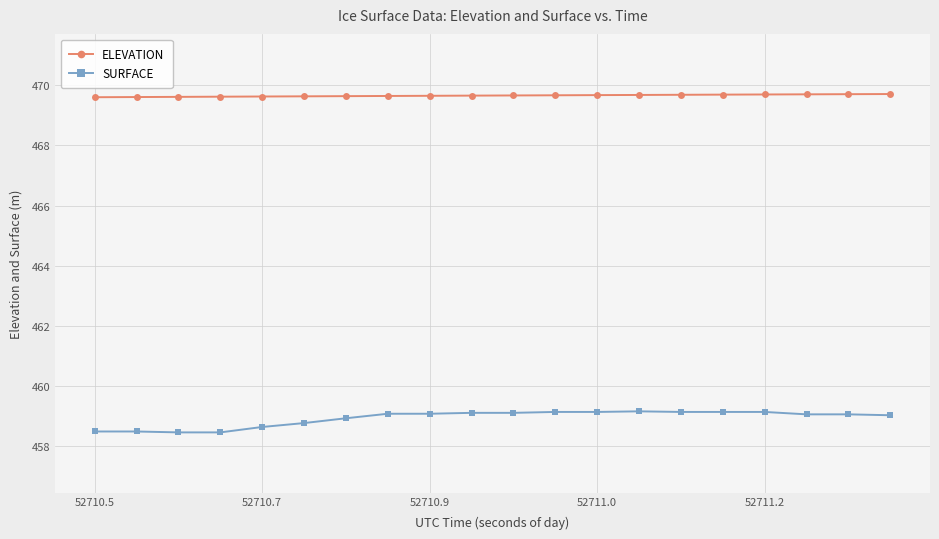

True or false: SURFACE and ELEVATION cross at least once.

False